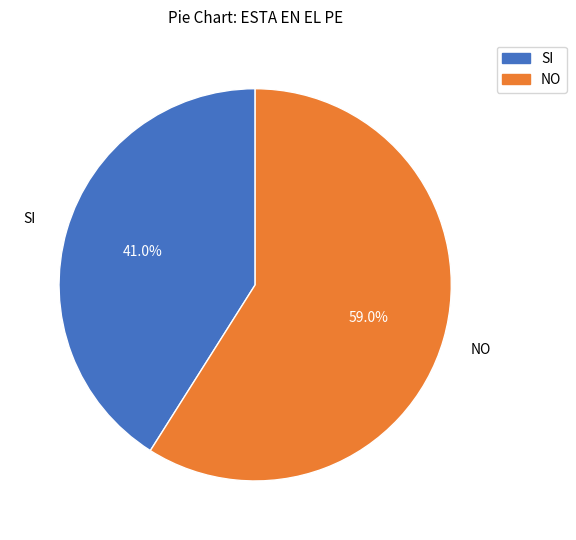

Do SI and NO together represent more than half of the pie?

Yes